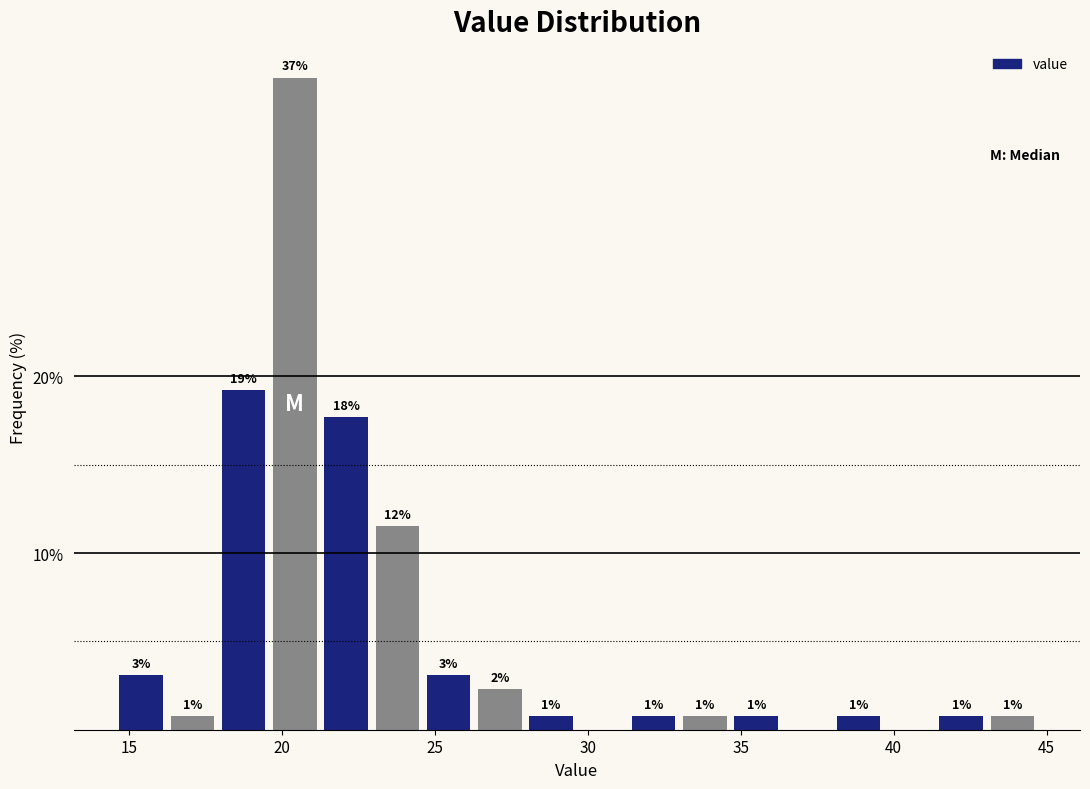

Read against the x-axis, roughly where is the centre of the tallest bar?

20.5